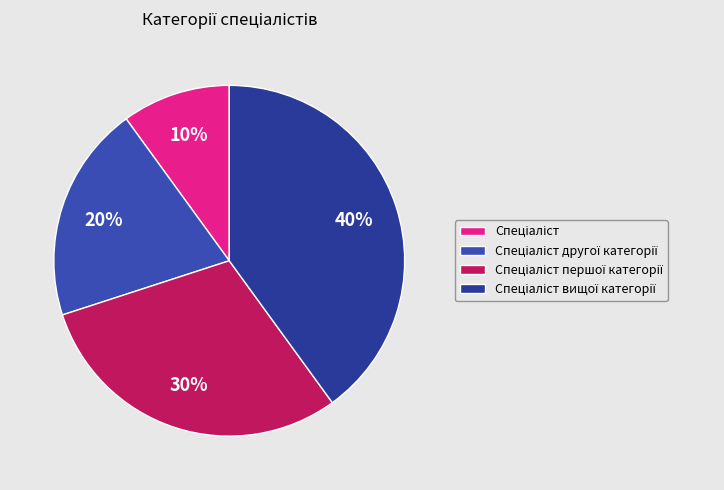

Which category has the biggest portion of the pie?

Спеціаліст вищої категорії